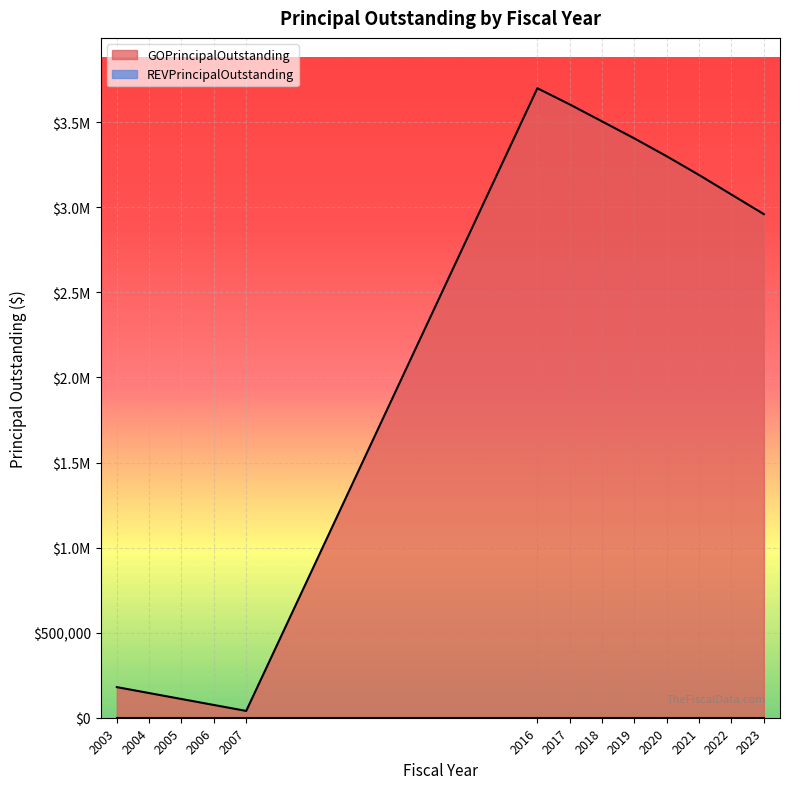

True or false: the data shows 1856831 at 2021.

False